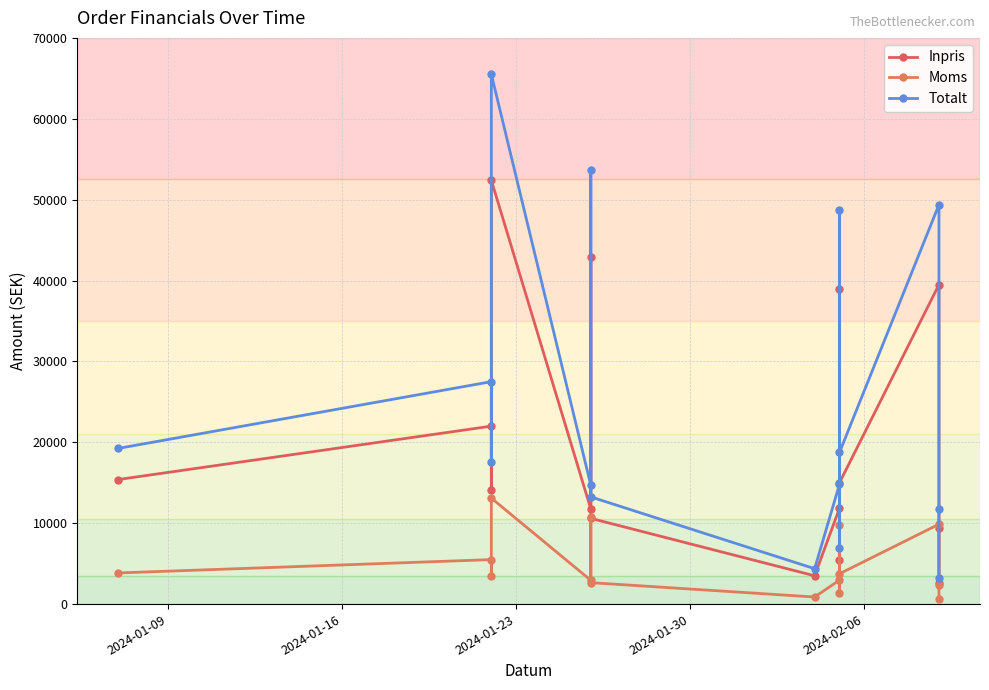

Rank the series by their average value, from highest to lowest.

Totalt, Inpris, Moms